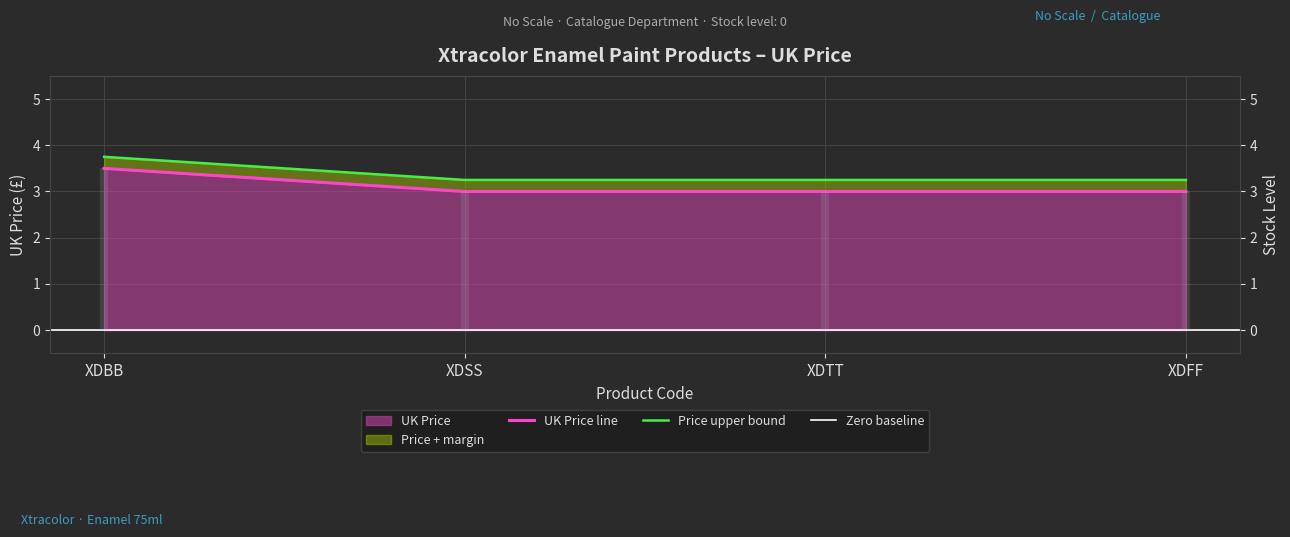

The value at XDSS is 3.0. True or false?

True